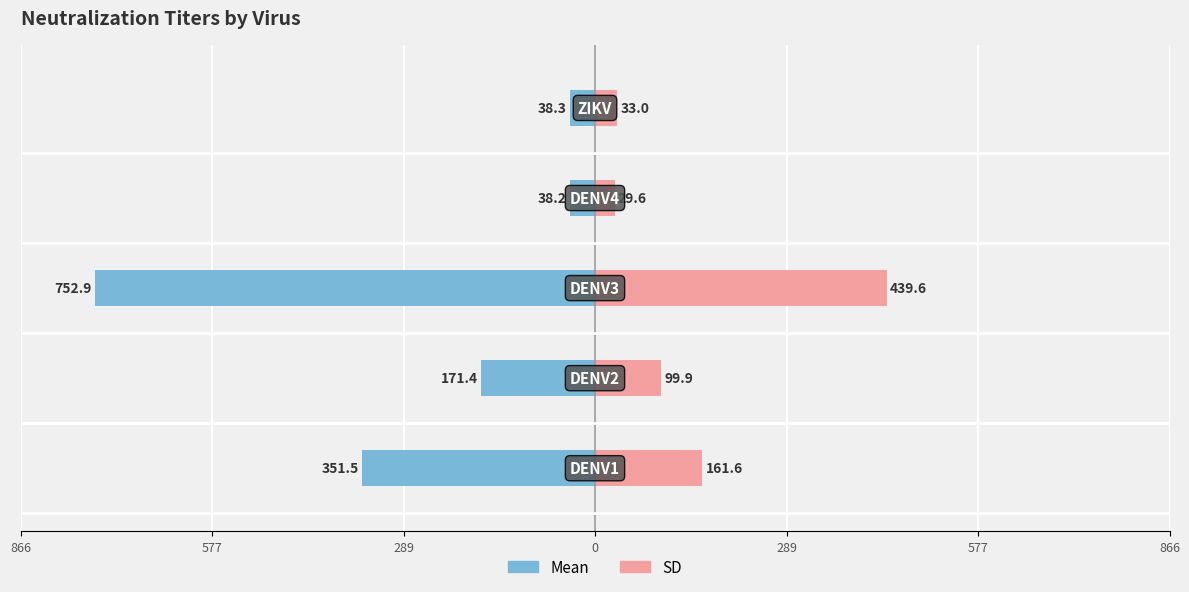

Reading left to right, list all the values displayed in this chart.

Mean: 866=-351.5	577=-171.4	289=-752.9	0=-38.2	289=-38.3
SD: 866=161.6	577=99.9	289=439.6	0=29.6	289=33.0